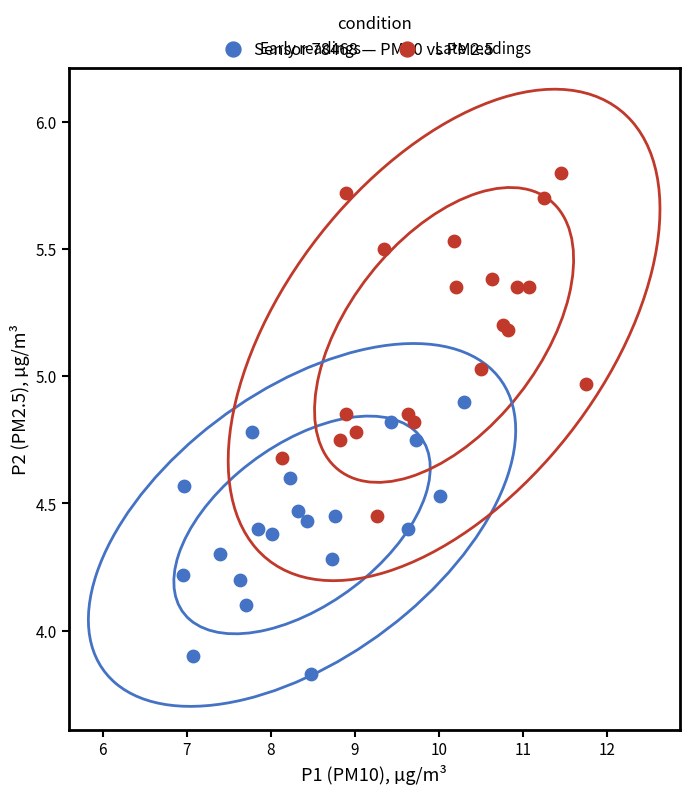

Which series has the widest spread of Y values?

Late readings